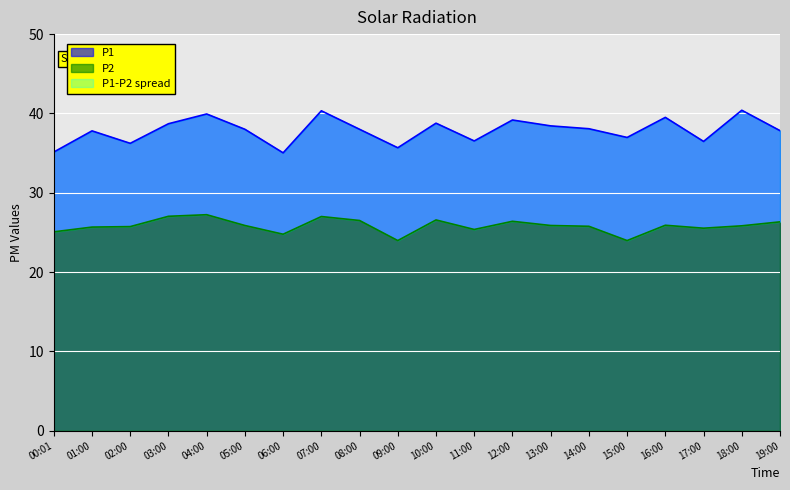

True or false: P1 and P2 cross at least once.

False